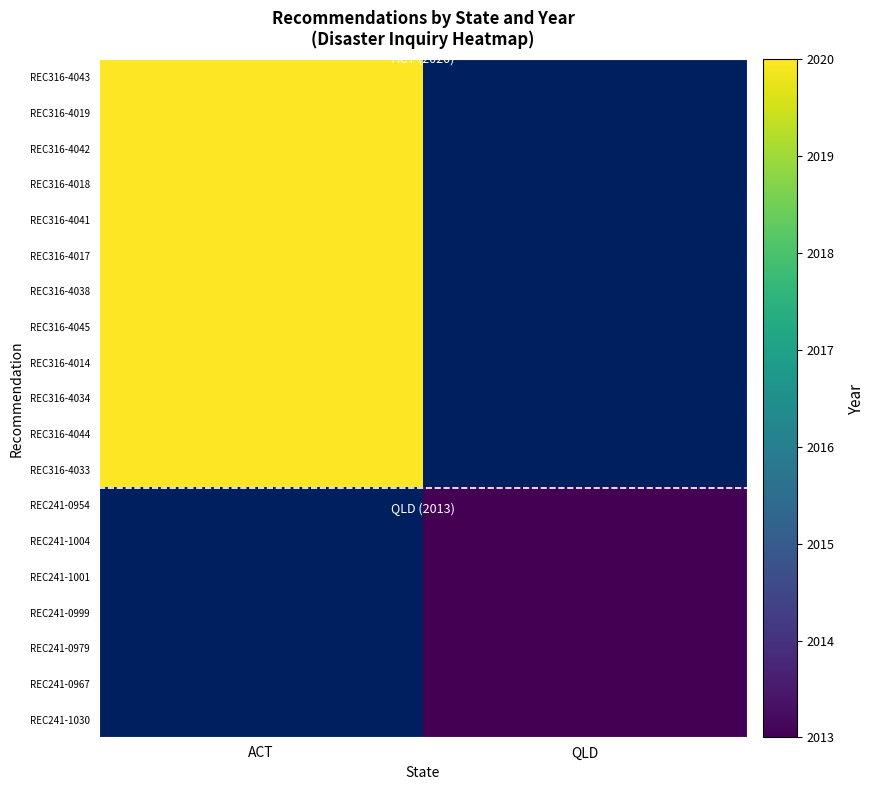

Rank the series by their average value, from highest to lowest.

REC316-4043, REC316-4019, REC316-4042, REC316-4018, REC316-4041, REC316-4017, REC316-4038, REC316-4045, REC316-4014, REC316-4034, REC316-4044, REC316-4033, REC241-0954, REC241-1004, REC241-1001, REC241-0999, REC241-0979, REC241-0967, REC241-1030